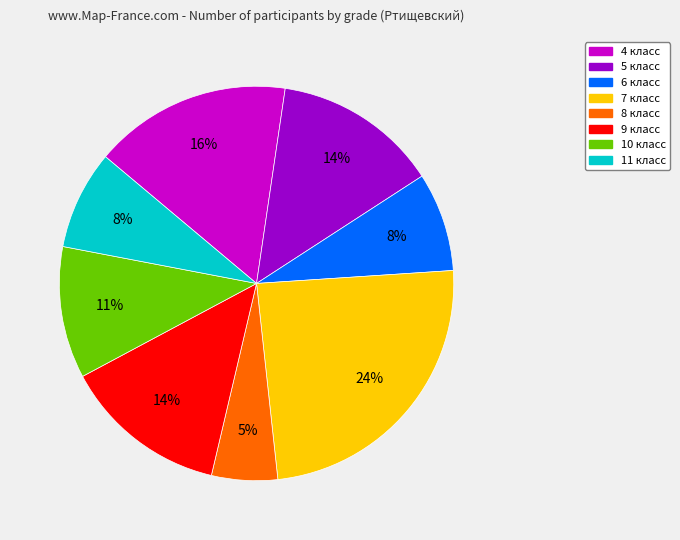

What percentage is the 8 класс slice, to the nearest percent?

5%